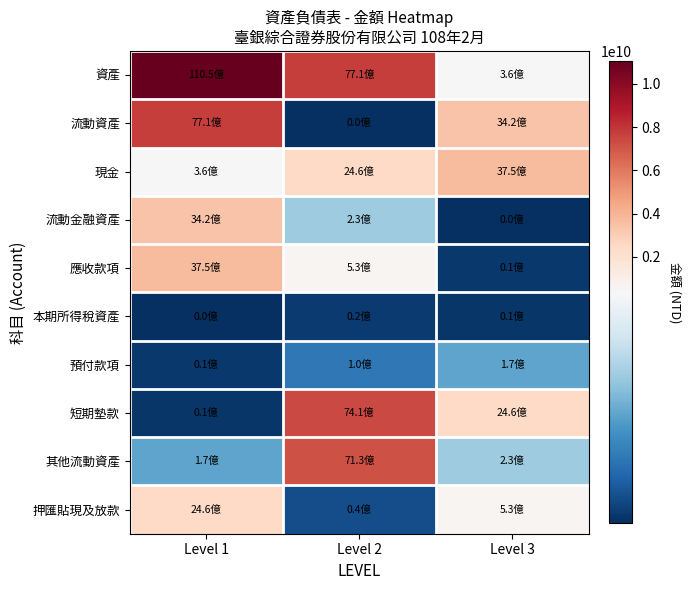

Reading left to right, what are all the values shown in this chart?

資產: Level 1=11045696687	Level 2=7714228482	Level 3=355120087
流動資產: Level 1=7714228482	Level 2=486357	Level 3=3415578357
現金: Level 1=355120087	Level 2=2458474000	Level 3=3754177069
流動金融資產: Level 1=3415578357	Level 2=229916477	Level 3=486357
應收款項: Level 1=3754177069	Level 2=526235121	Level 3=12732367
本期所得稅資產: Level 1=486357	Level 2=16332165	Level 3=9361000
預付款項: Level 1=12732367	Level 2=100510442	Level 3=166773245
短期墊款: Level 1=9361000	Level 2=7412686341	Level 3=2458474000
其他流動資產: Level 1=166773245	Level 2=7126502778	Level 3=229916477
押匯貼現及放款: Level 1=2458474000	Level 2=40608673	Level 3=526235121